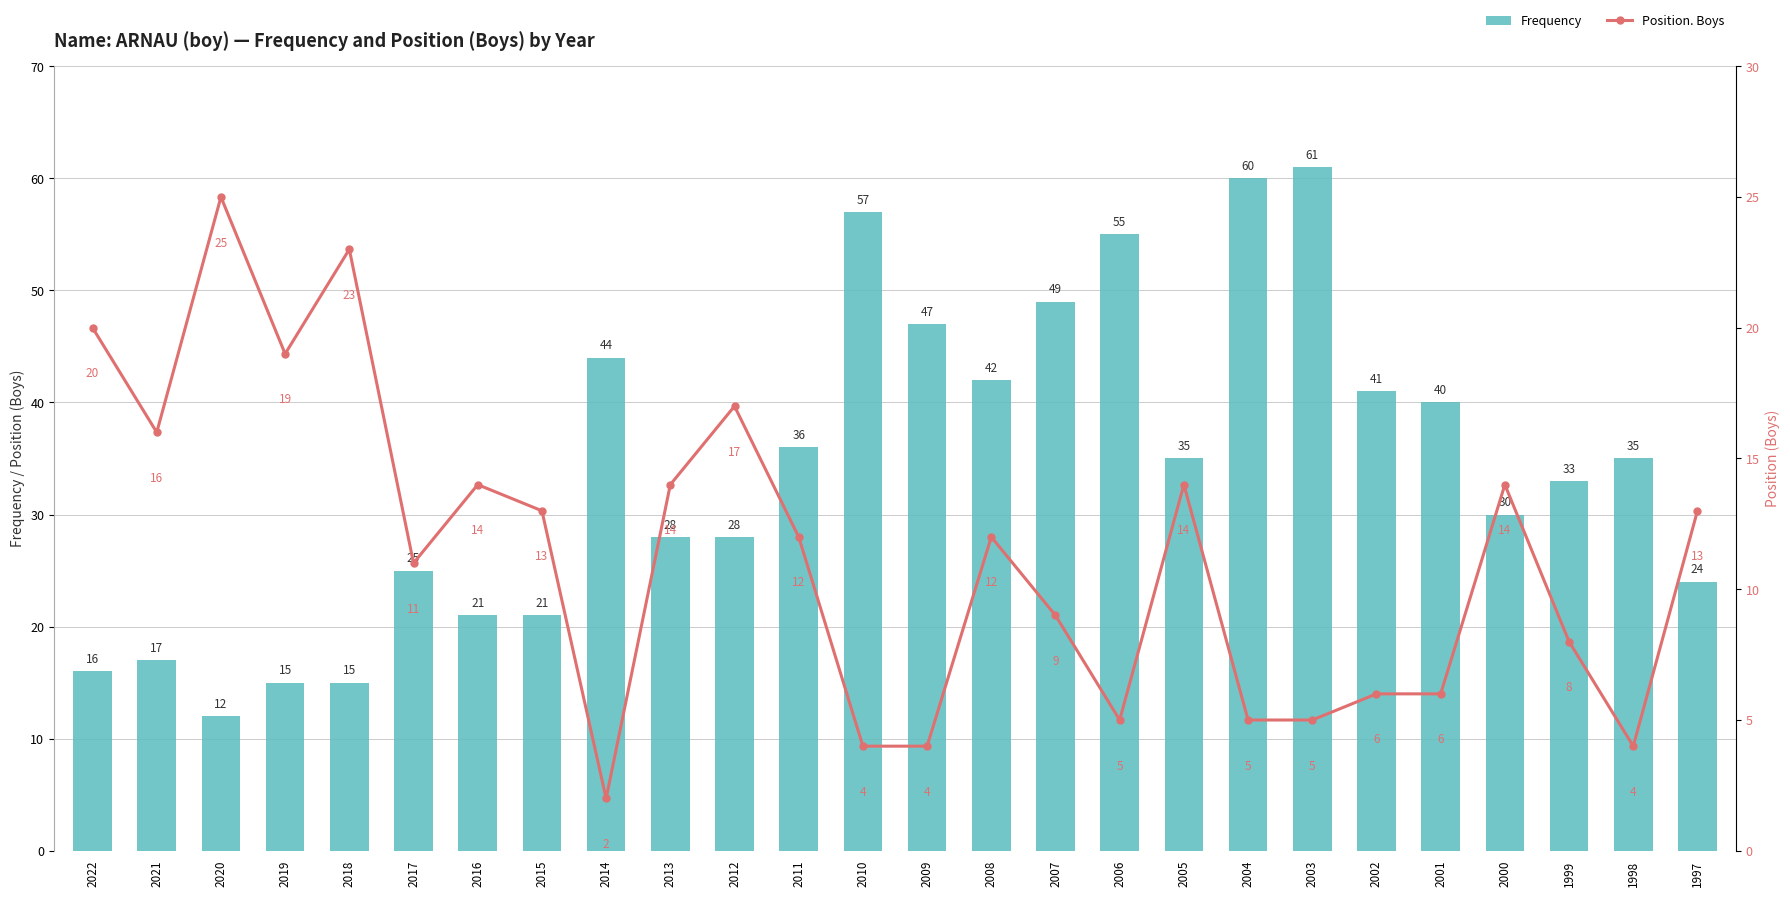

Does the chart contain any negative values?

No